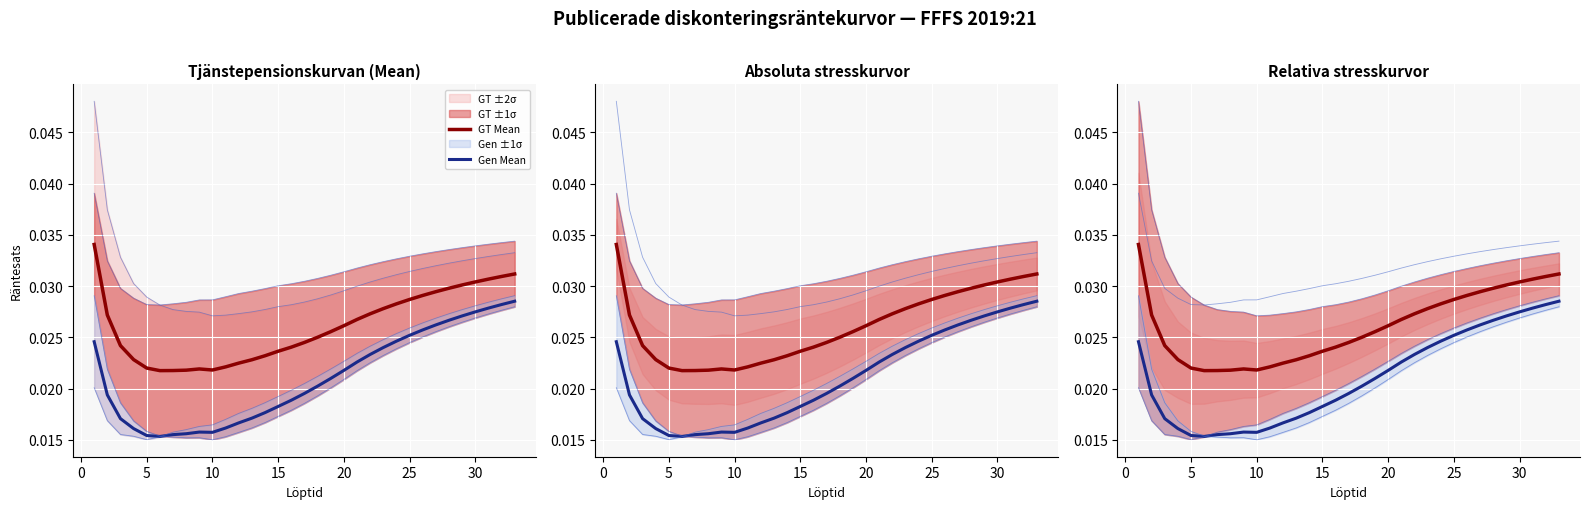

In Gen Mean, how many points are higher than both neighbors (excluding endpoints)?

1